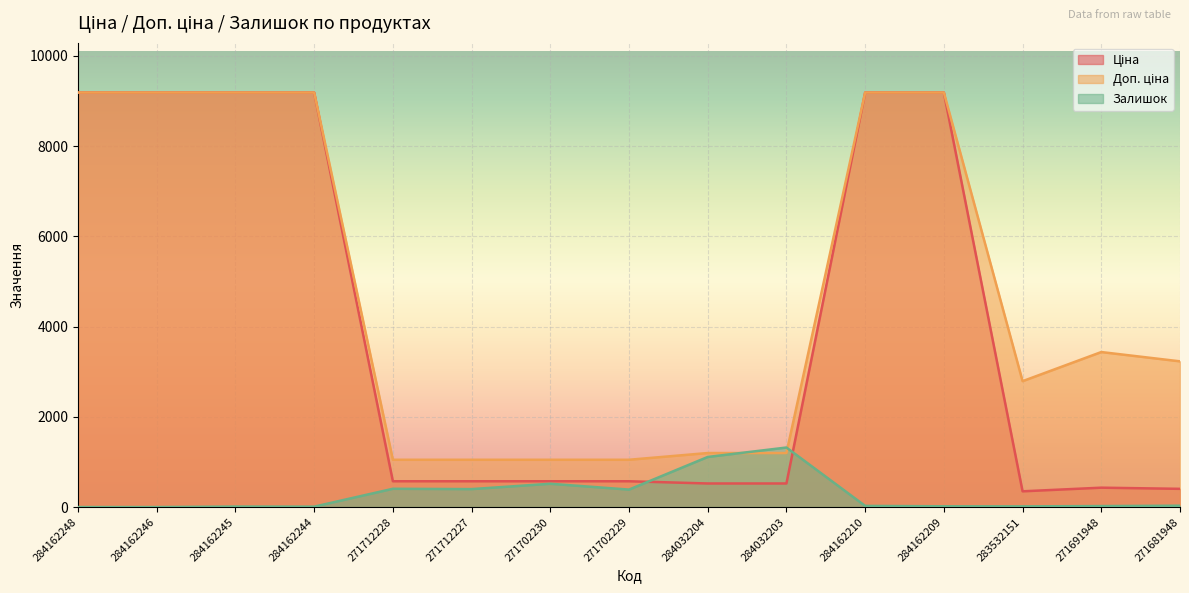

The Доп. ціна series shows 9185.1 at 284162246. True or false?

True